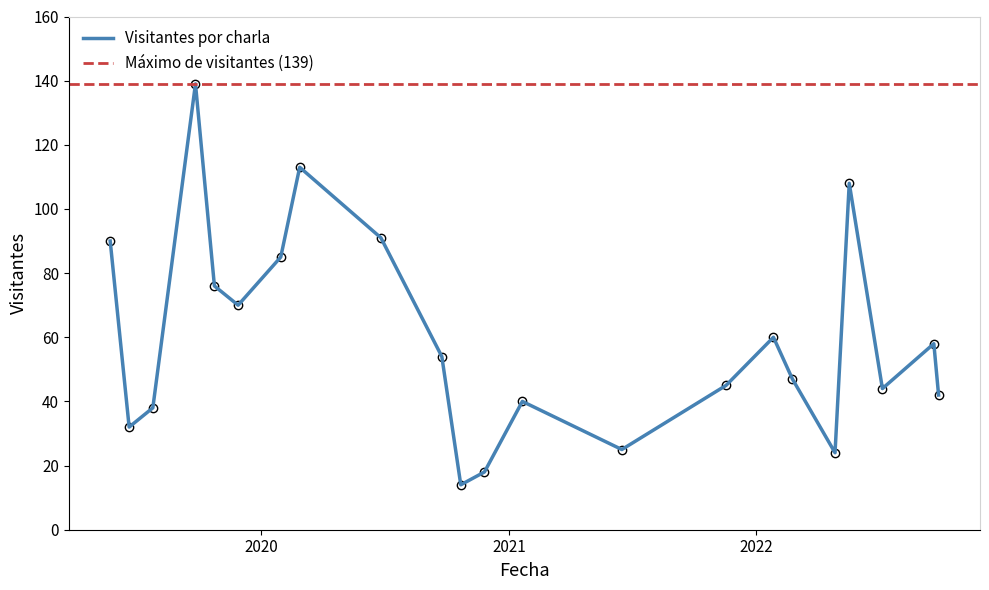

True or false: the data shows 58 at 2022-09-21.

True